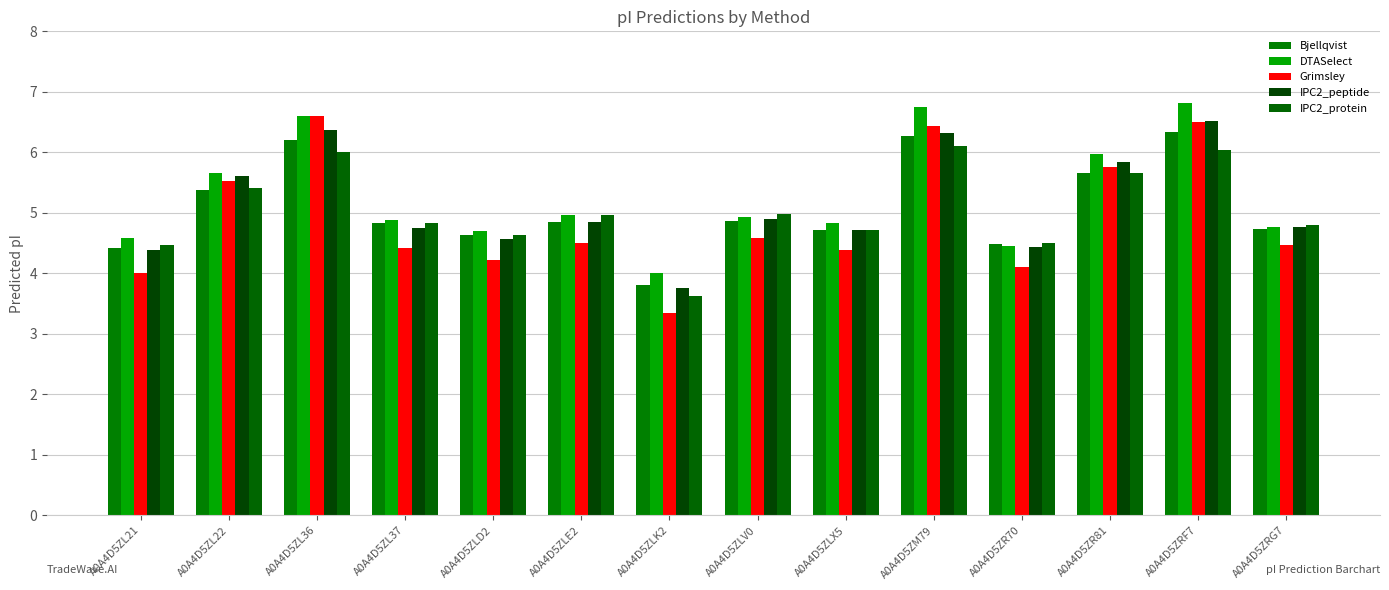

How many categories are shown in the chart?

14